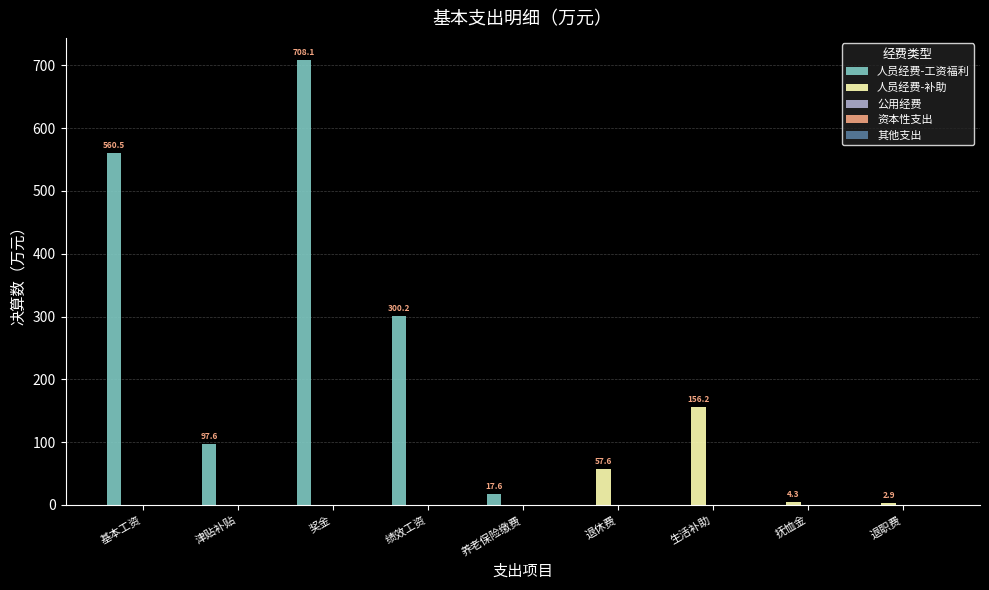

Between 津贴补贴 and 生活补助, which series saw the biggest shift?

人员经费-补助